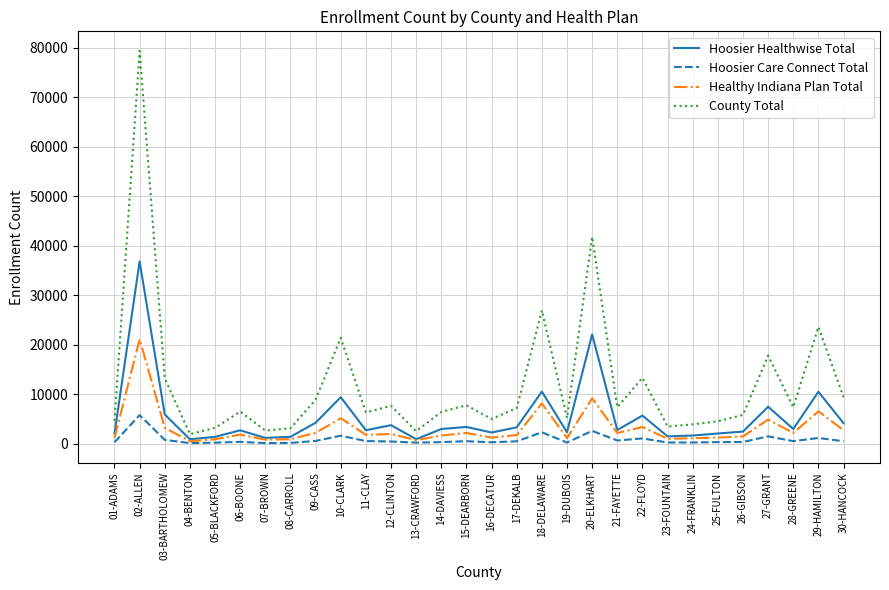

Which category has the highest value in the Hoosier Healthwise Total series?

02-ALLEN